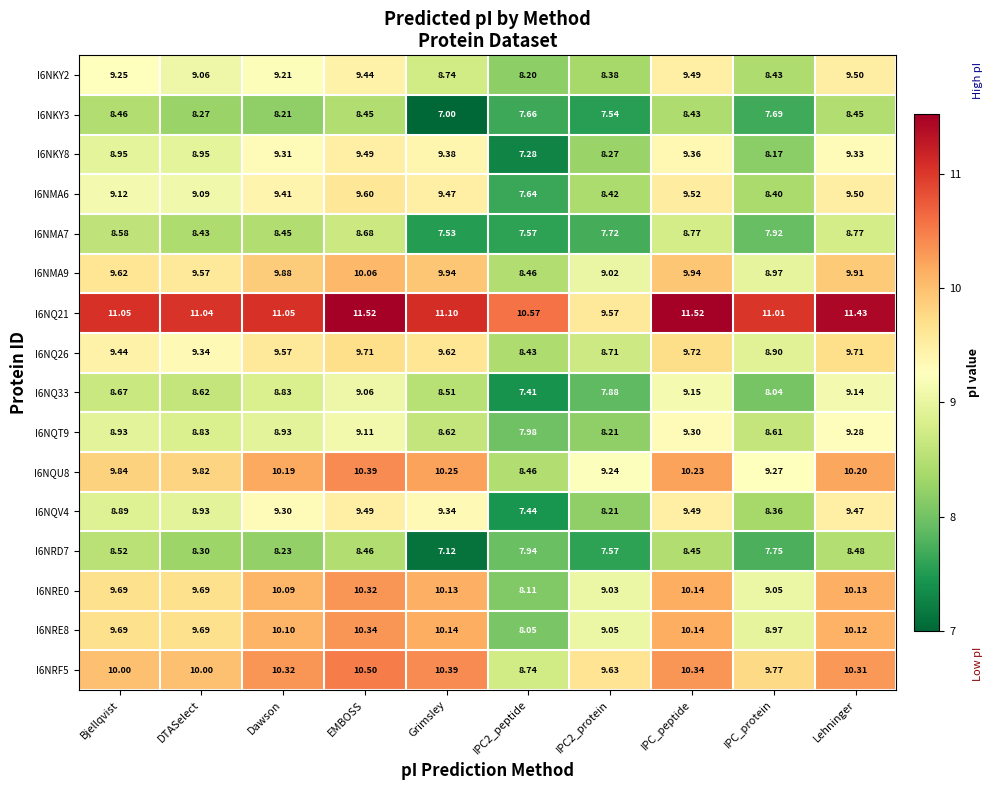

Where does the I6NQT9 series first go above 8?

Bjellqvist